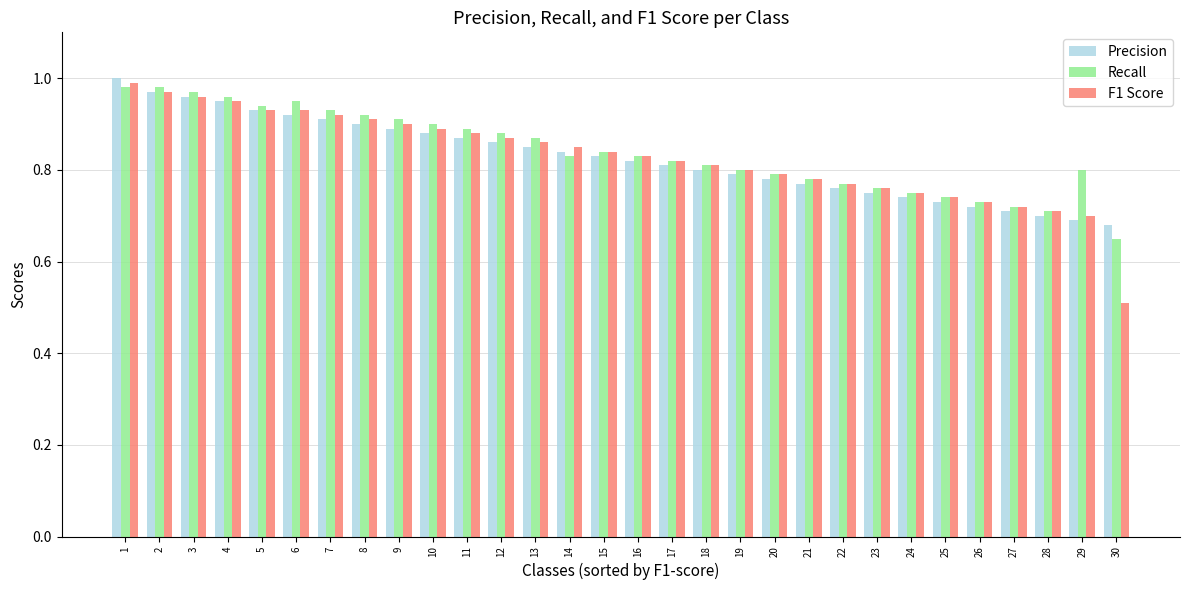

Which series changed the most between 2 and 7?

Precision